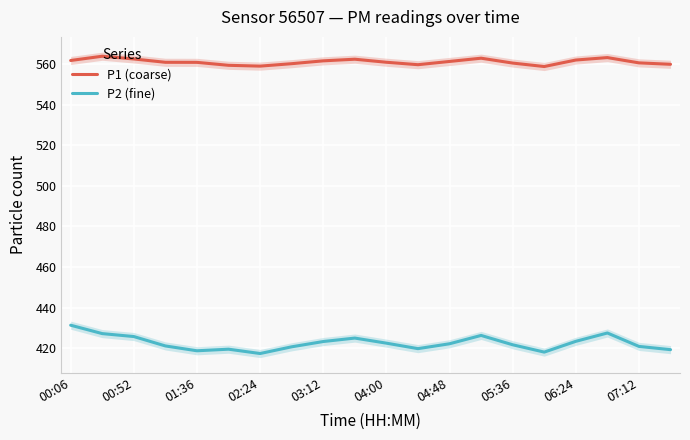

Which series has the largest total across all categories?

P1 (coarse)